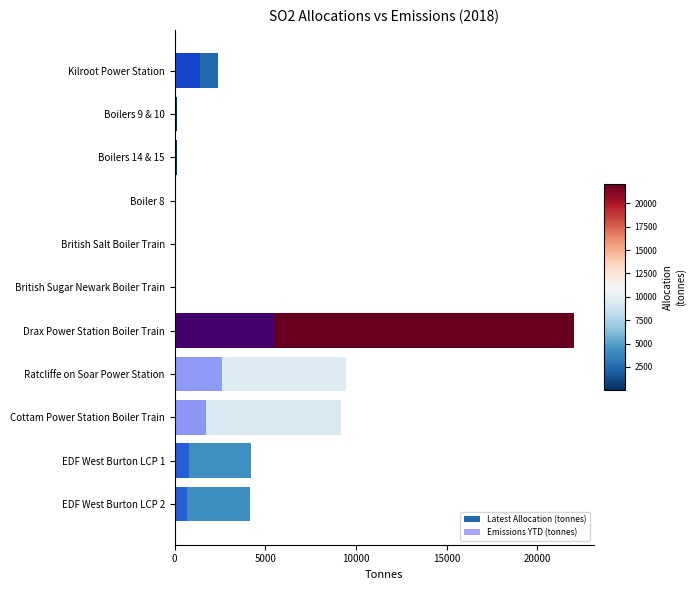

What is the spread (max minus min) of values at EDF West Burton LCP 2?

3484.1